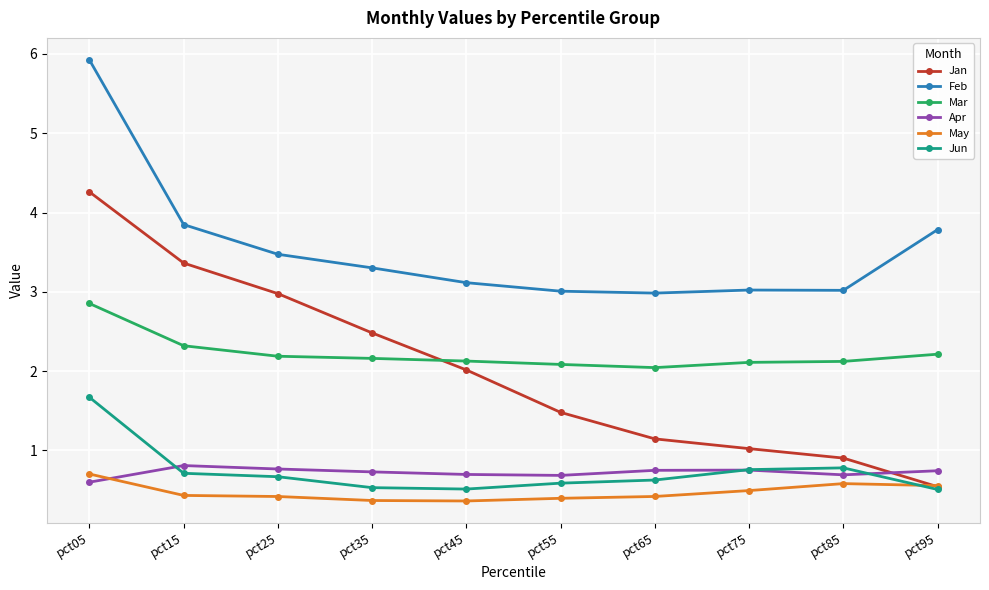

How many lines are shown in the chart?

6